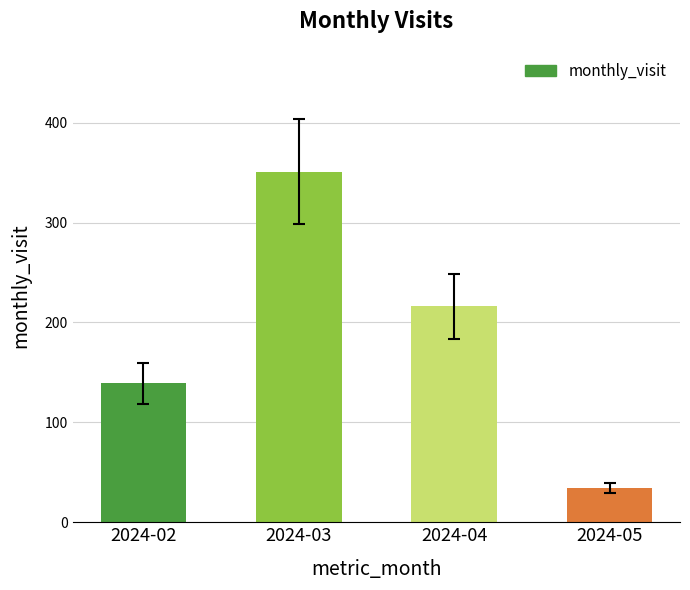

What is the difference between the second highest and minimum values?

182